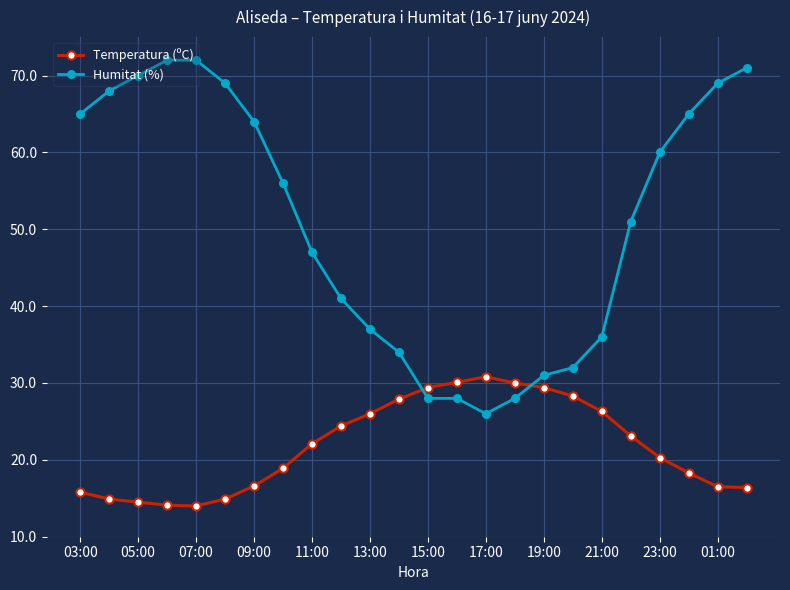

What is the value of the Humitat (%) point at the 20th from the left?

51.0